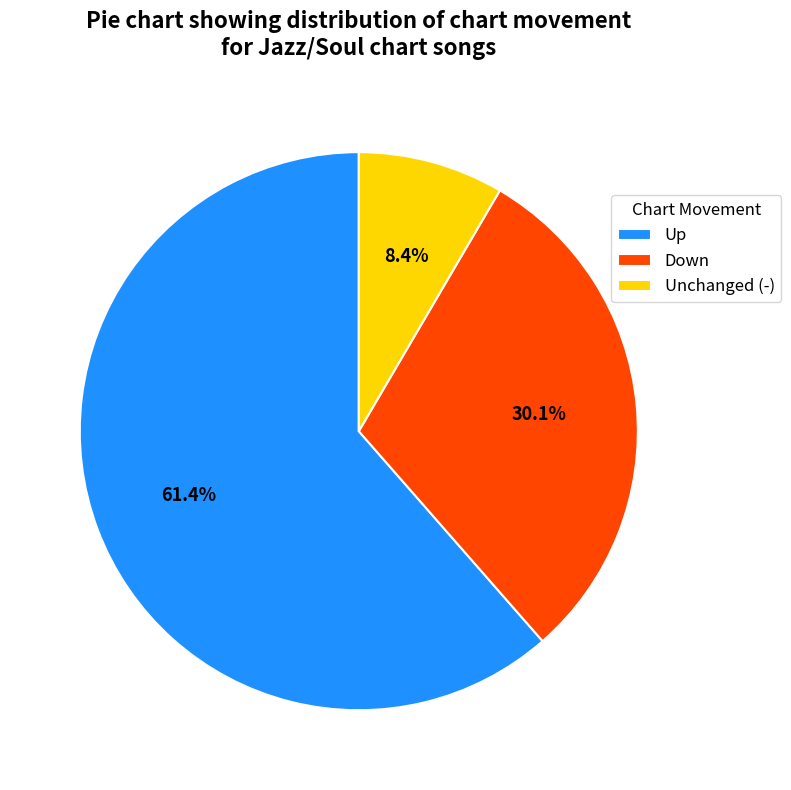

Rank the categories by value from highest to lowest.

Up, Down, Unchanged (-)